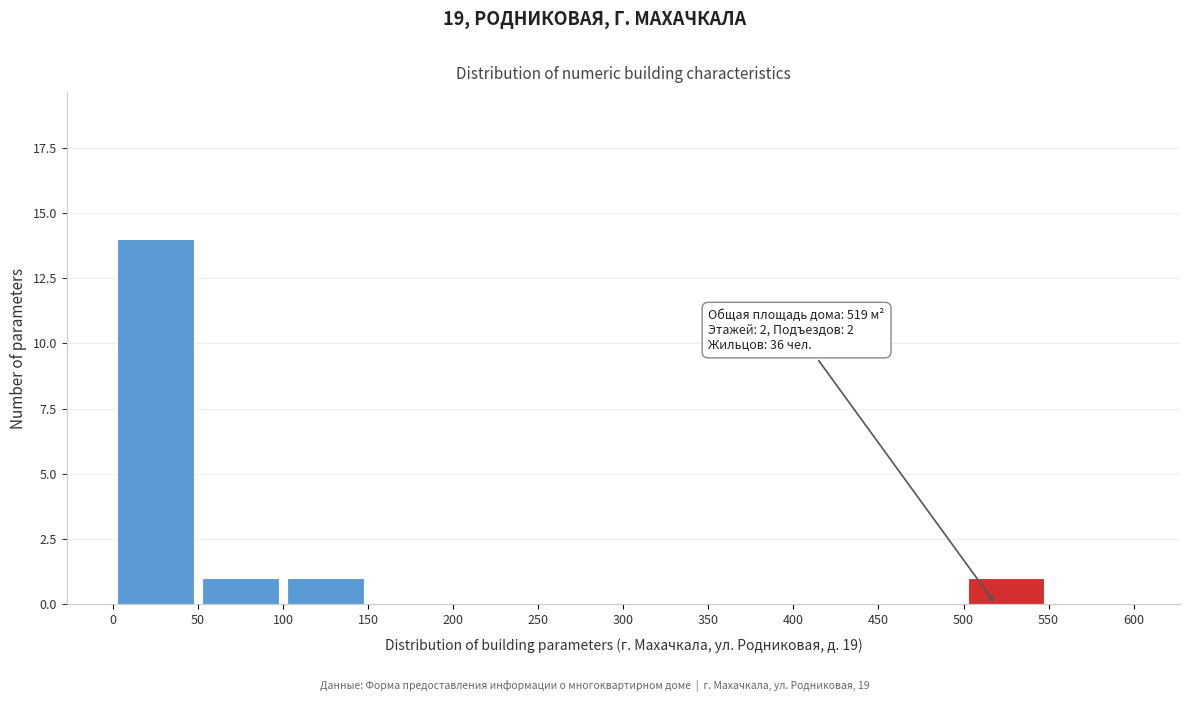

Over which range of the x-axis is the bar tallest?

0 to 50